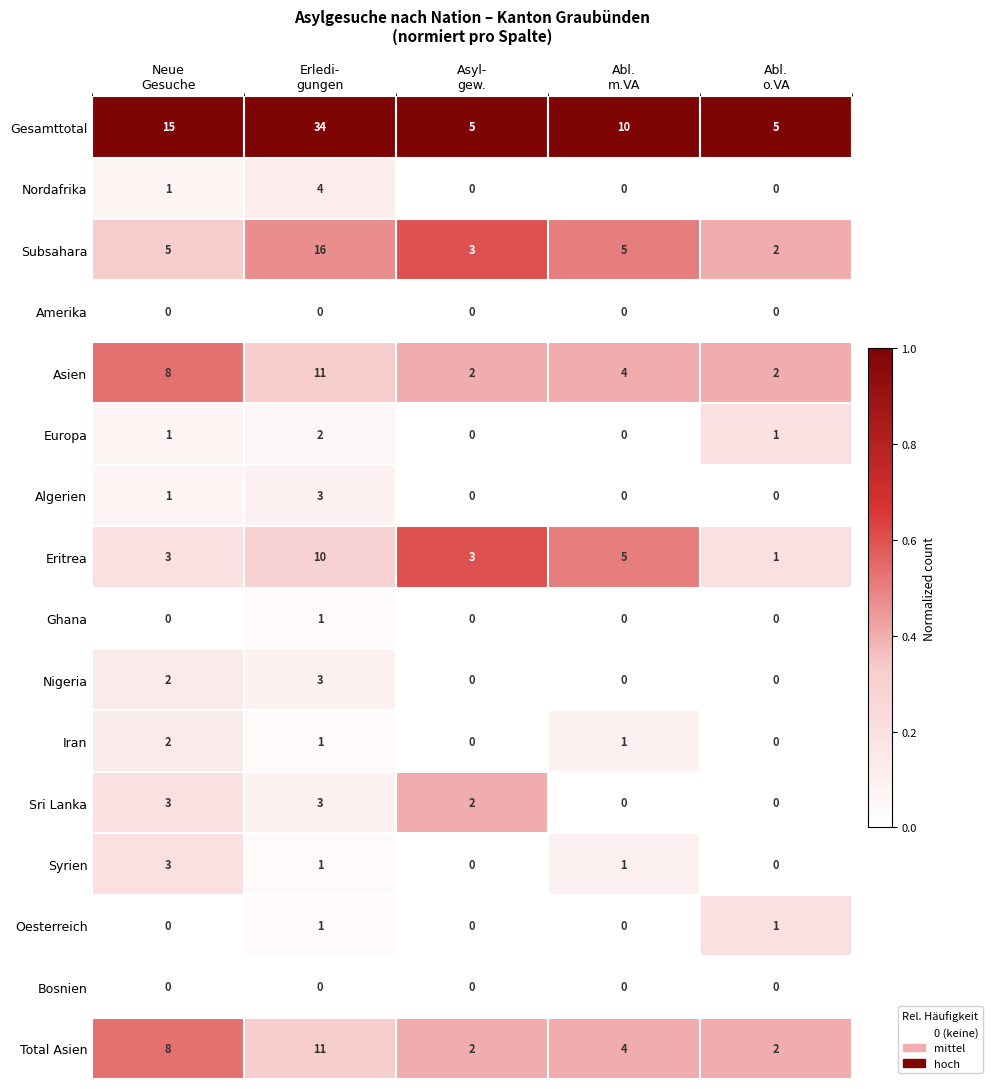

What is the greatest value displayed?

34